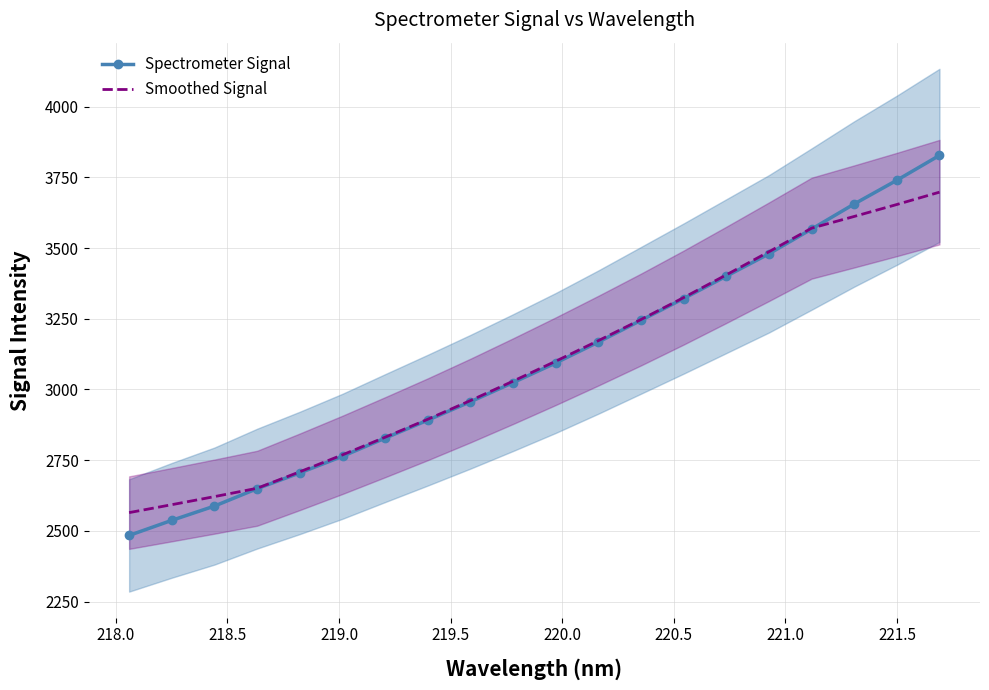

What is the minimum value for Spectrometer Signal?

2483.8